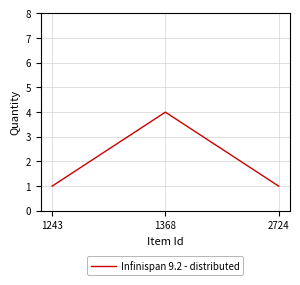

How many distinct data groups are displayed?

1